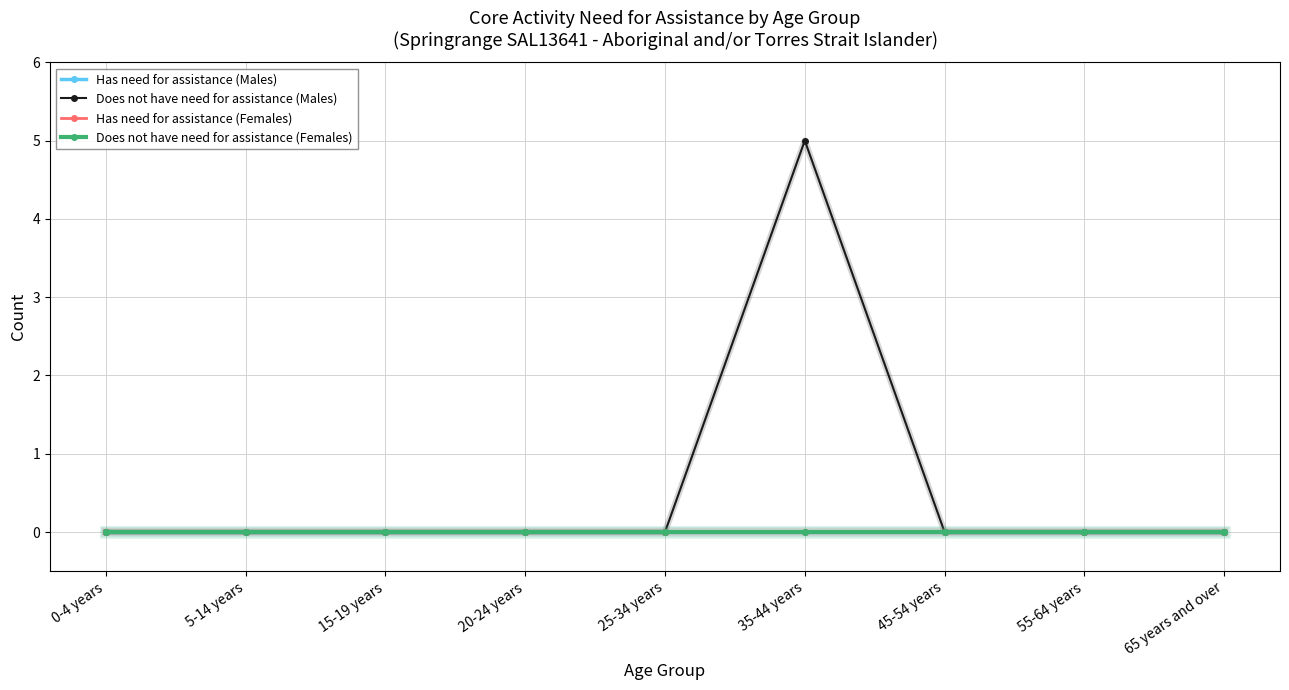

The Does not have need for assistance (Females) series shows 0 at 25-34 years. True or false?

True